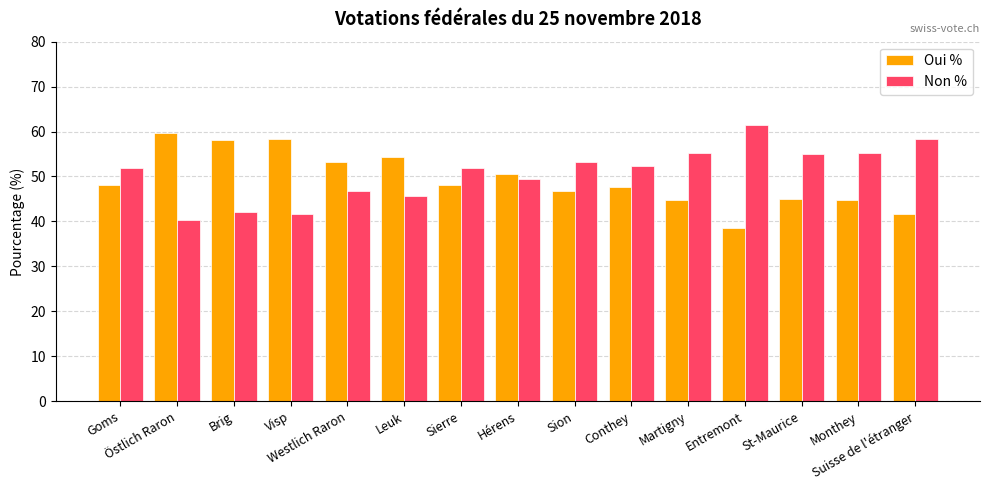

What is the minimum value shown in the chart?

38.4